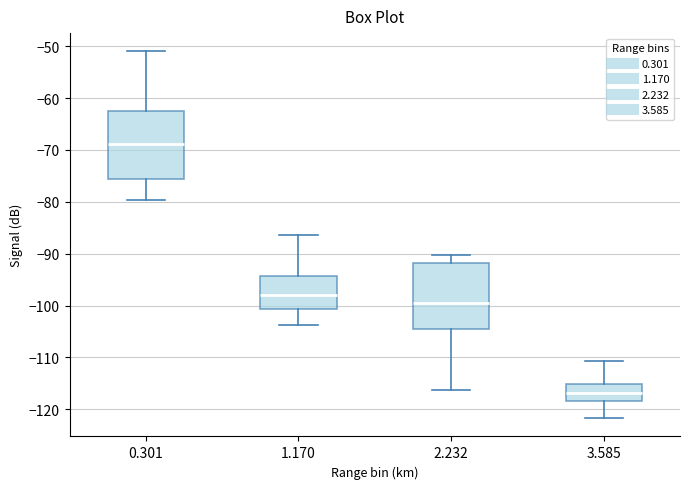

Reading left to right, read every box against the y-axis: the position of its median line, the range the box covers, and the ends of its whiskers. The values are not printed on the chart, so give them approximately, as read against the axis.

0.301: median -69, box -76 to -63, whiskers -80 to -51
1.170: median -98, box -101 to -94, whiskers -104 to -86
2.232: median -99, box -105 to -92, whiskers -116 to -90
3.585: median -117, box -118 to -115, whiskers -122 to -111